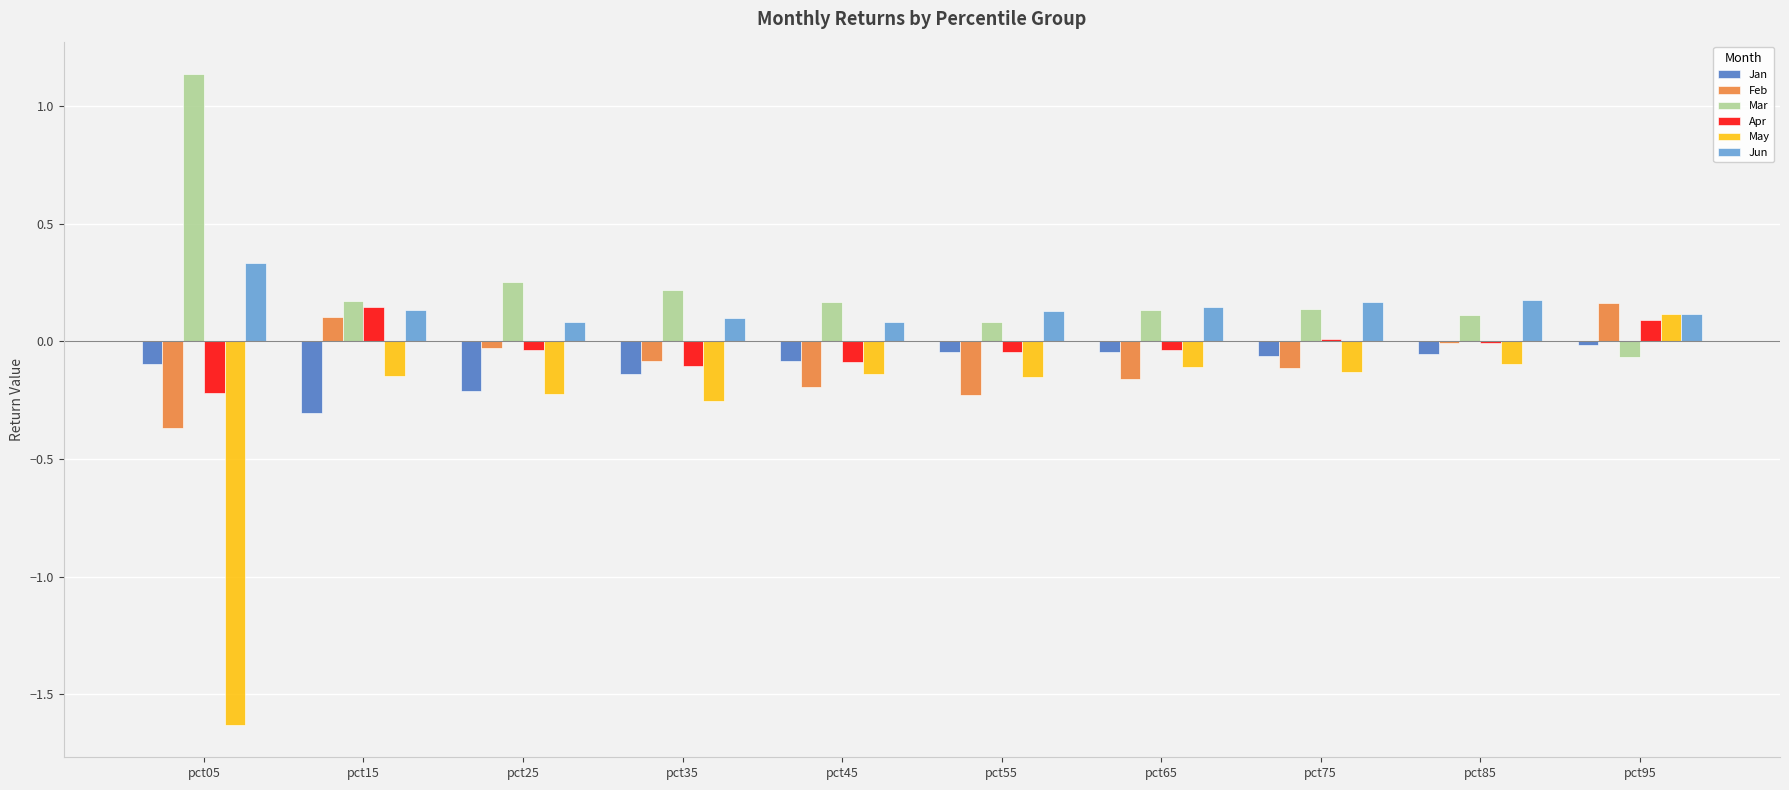

Where is Jan nearest to the value 0?

pct95